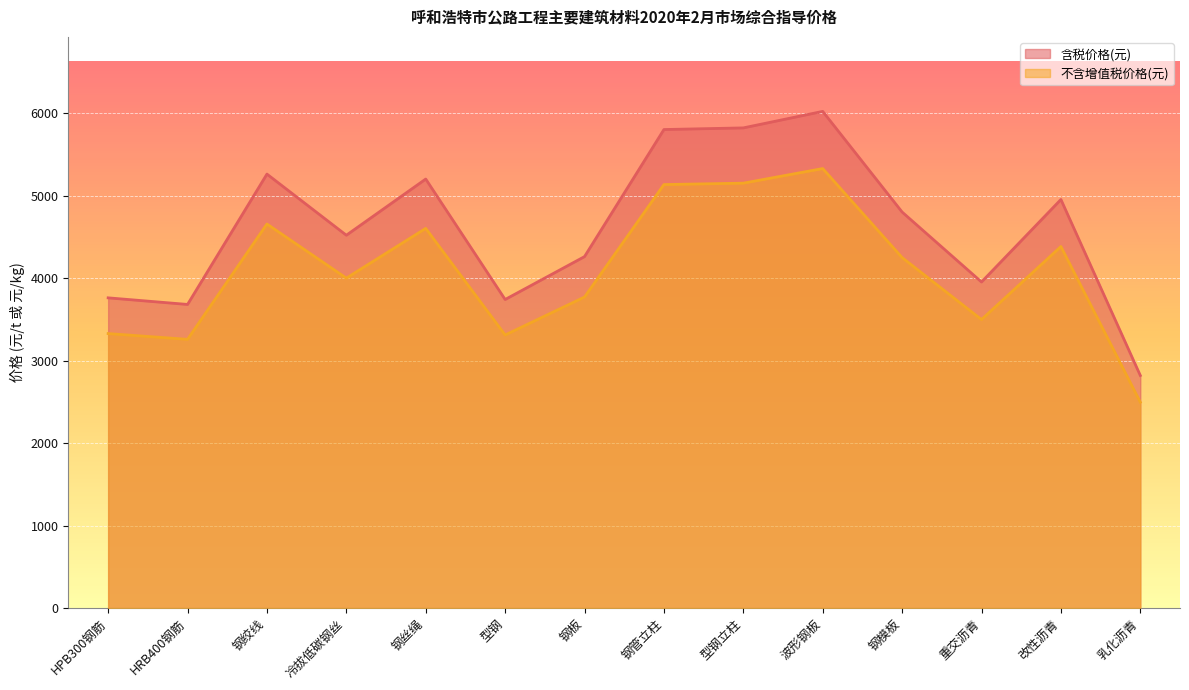

The value of 不含增值税价格(元) at HPB300钢筋 is 3327. True or false?

True